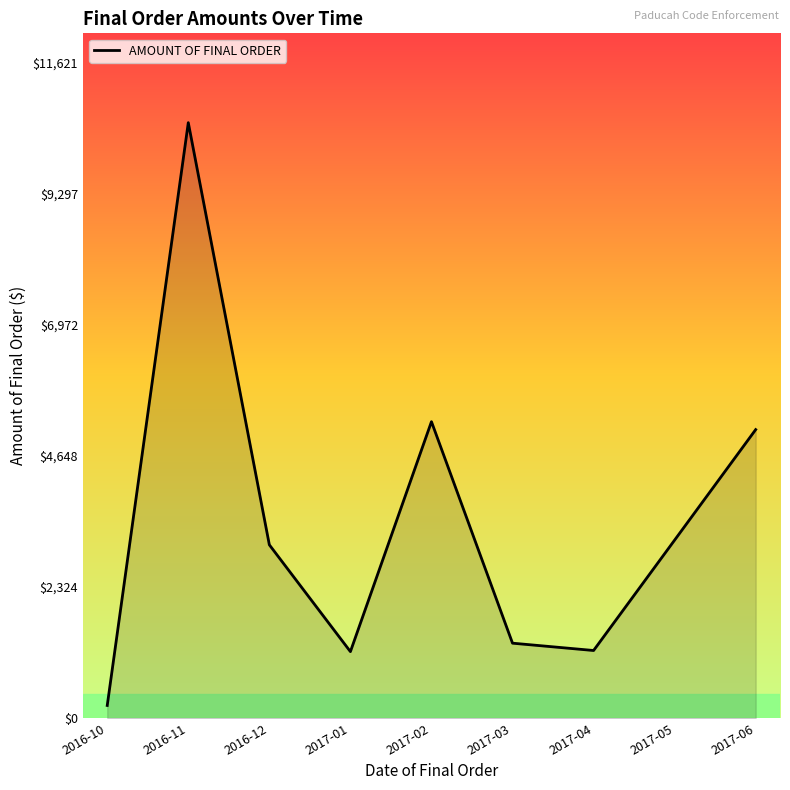

True or false: the data shows 3159.0 at 2017-05.

True